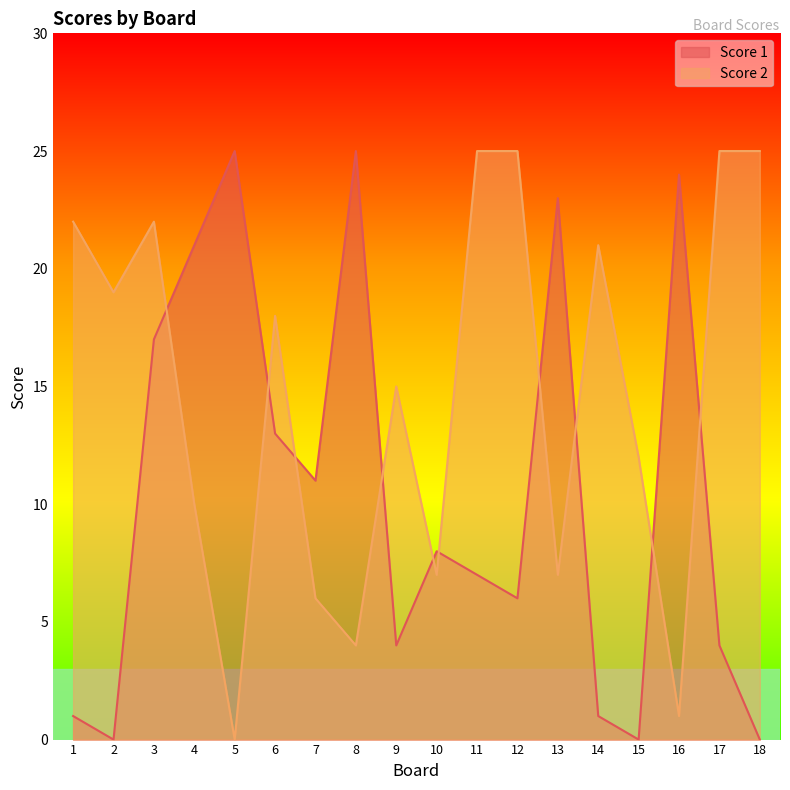

What value does the Score 1 series have at 7?

11